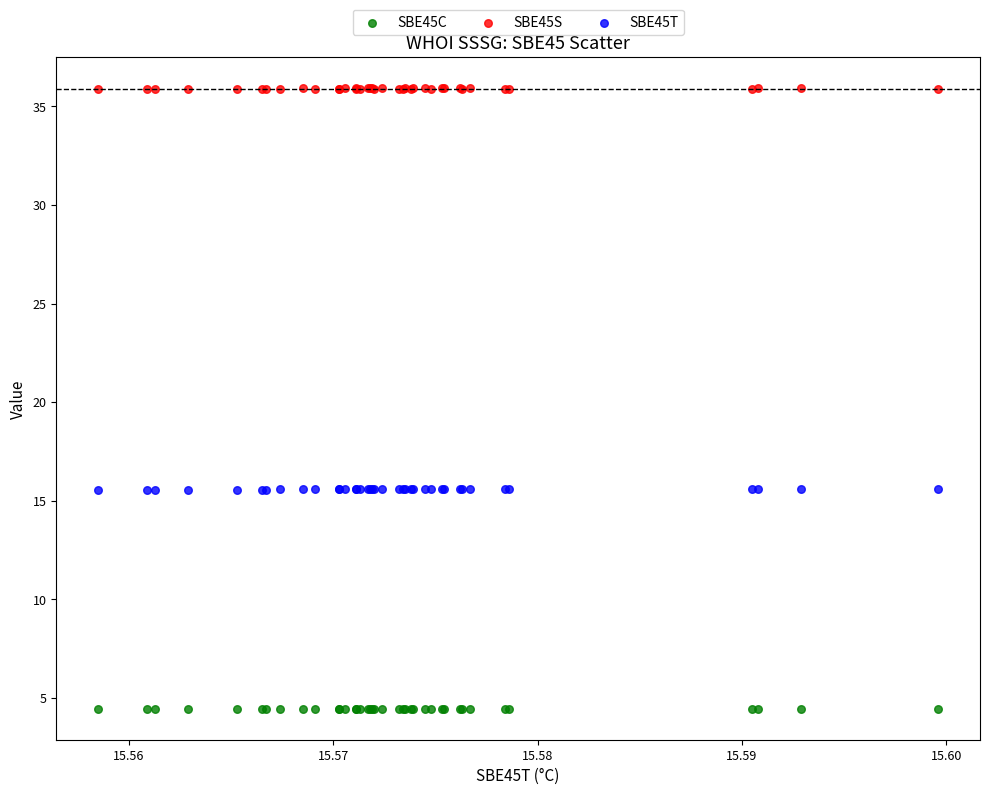

What are all the series names shown in the legend?

SBE45C, SBE45S, SBE45T